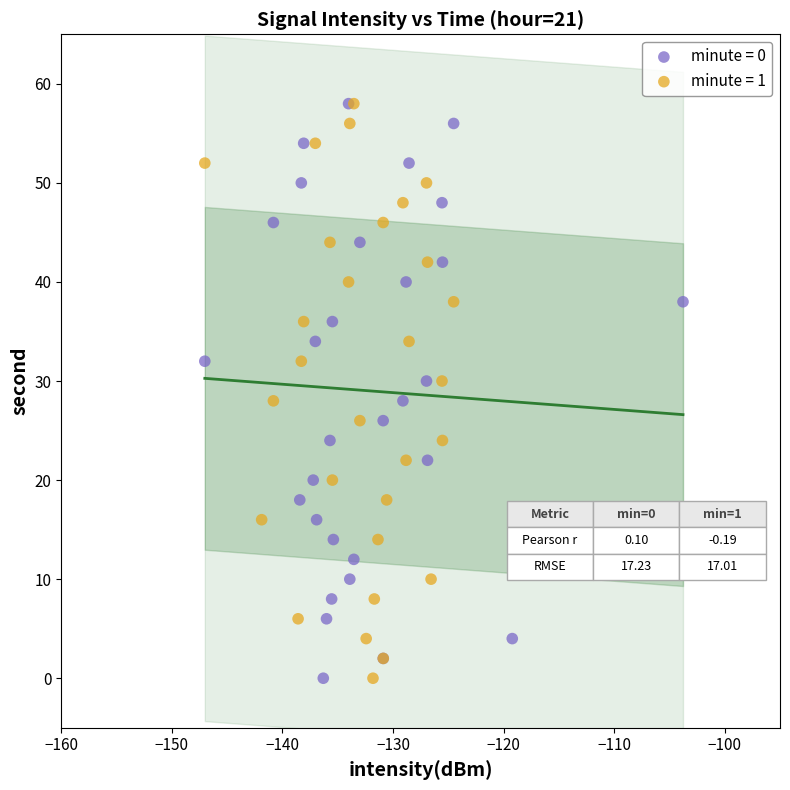

What are all the series names shown in the legend?

minute = 0, minute = 1